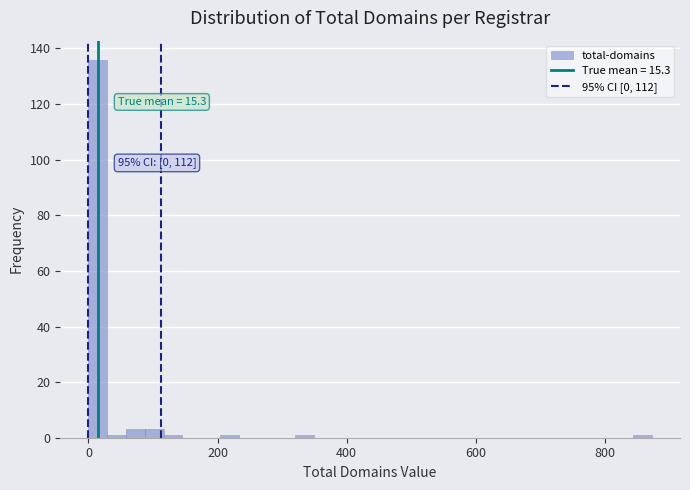

Read against the x-axis, roughly where is the centre of the tallest bar?

20